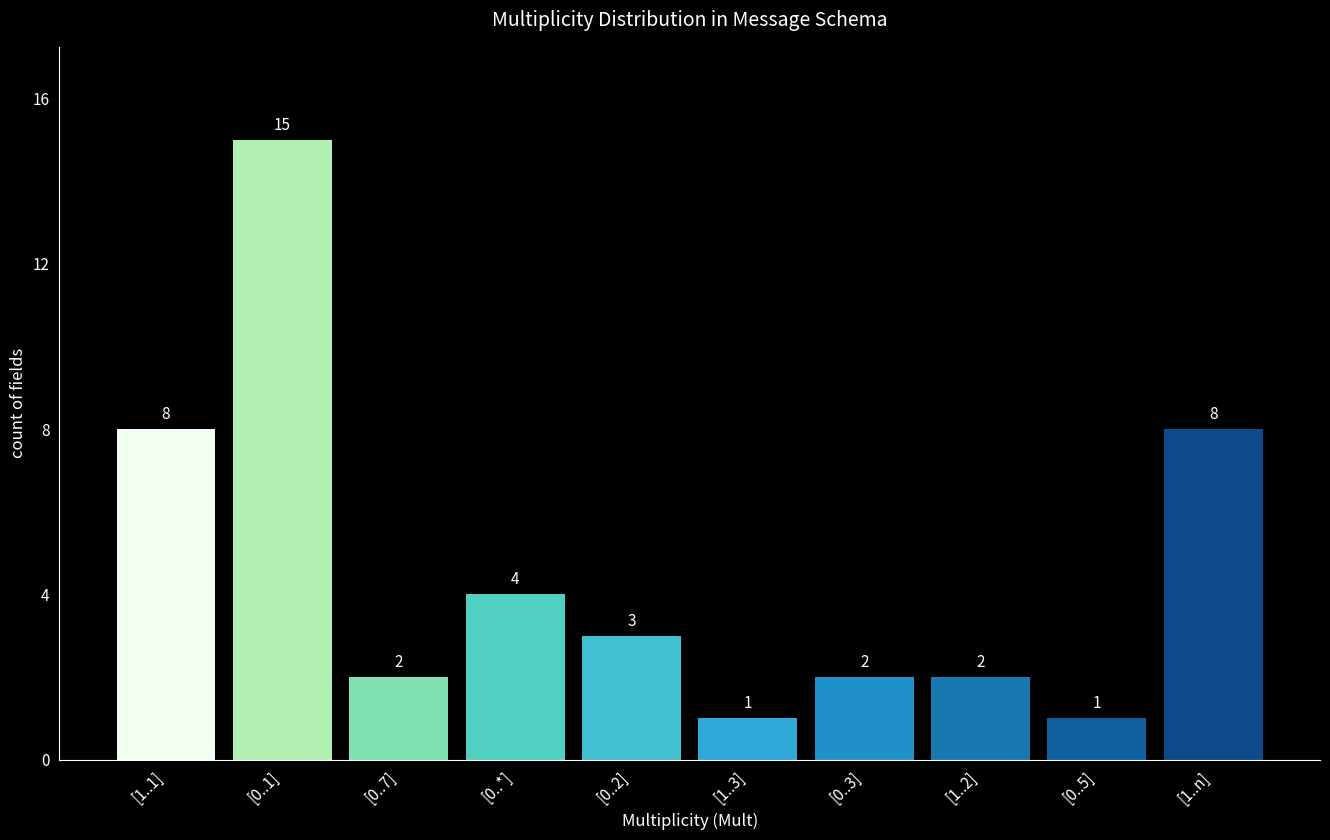

What is the sum of the values at [0..5] and [1..n]?

9